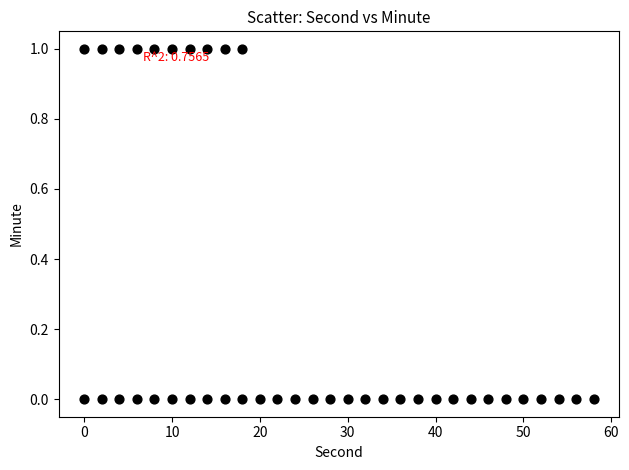

What is the range of X values (max minus min)?

58